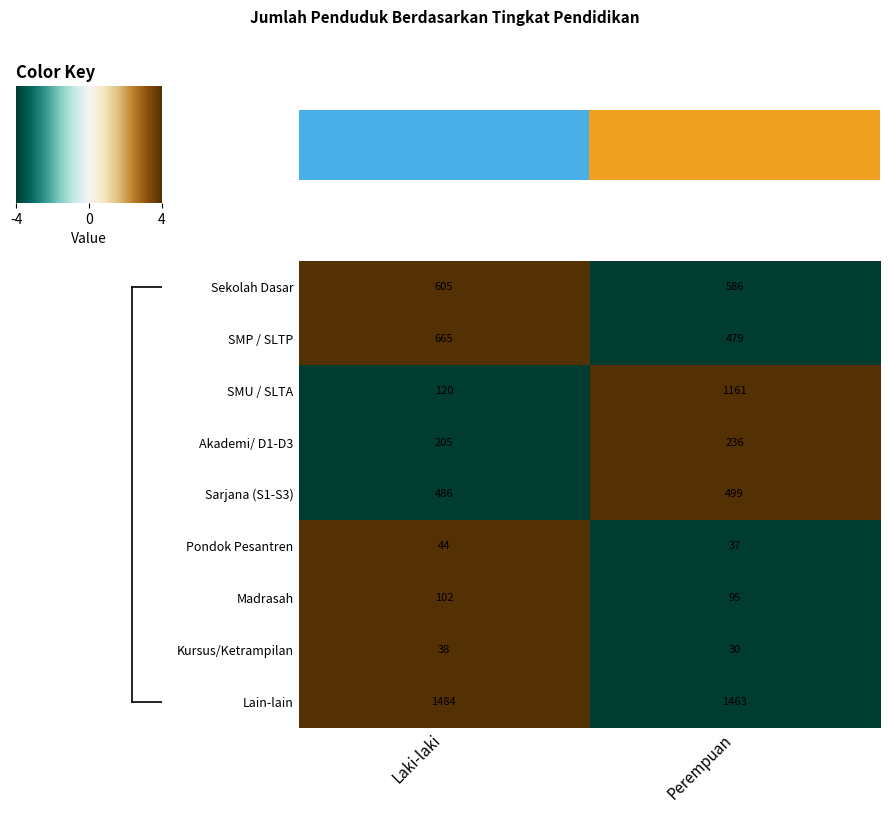

At how many categories does at least one series exceed 0?

2